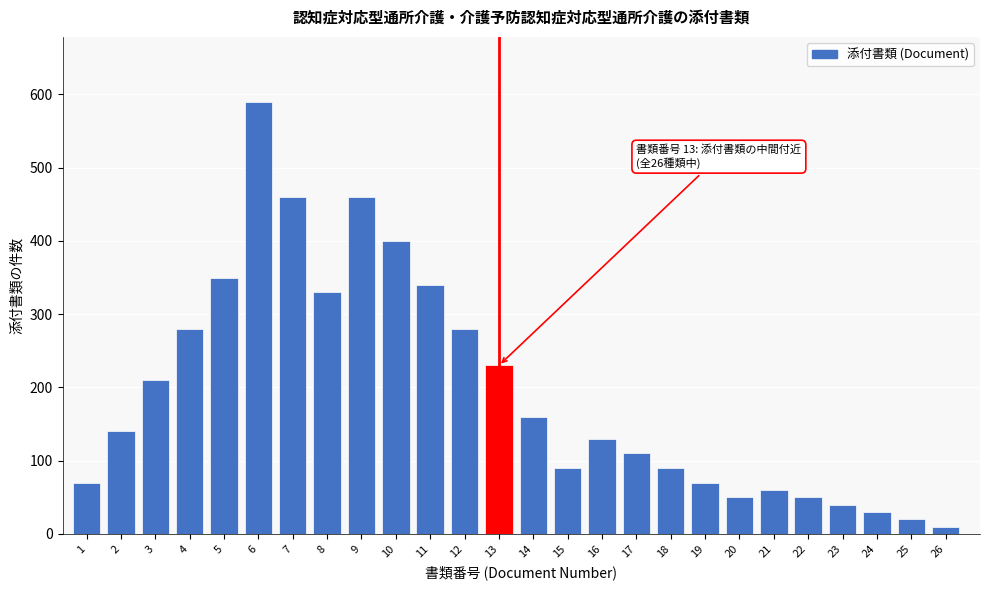

Reading right to left, what are all the values shown in this chart?

10	20	30	40	50	60	50	70	90	110	130	90	160	230	280	340	400	460	330	460	590	350	280	210	140	70